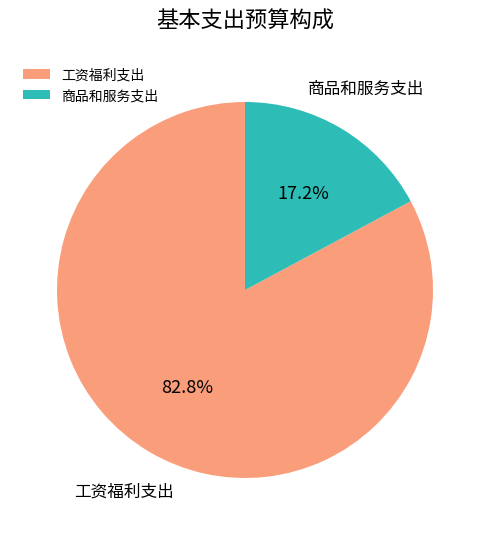

Does any single category account for the majority?

Yes